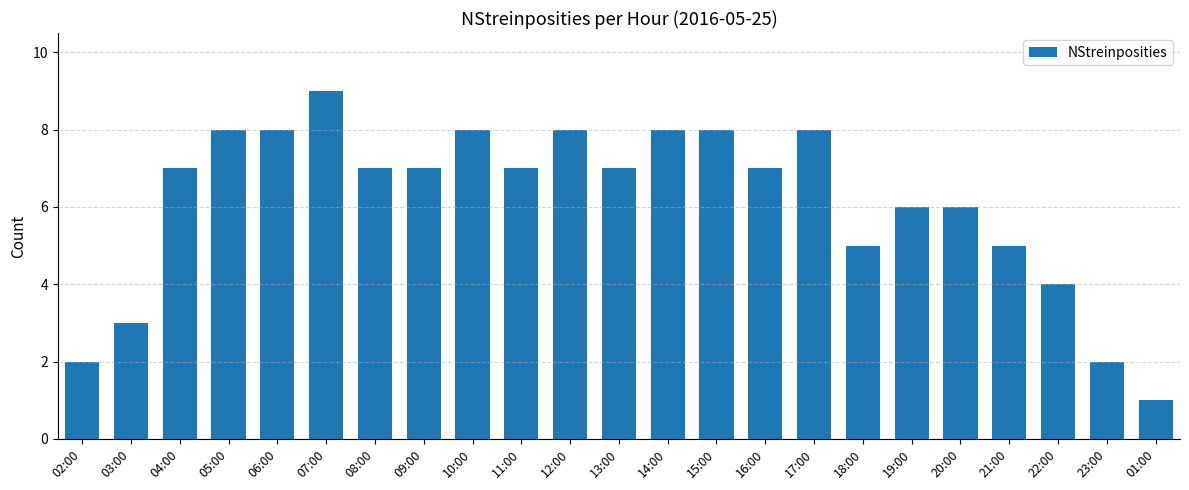

The chart shows a value of 7 at 04:00. True or false?

True